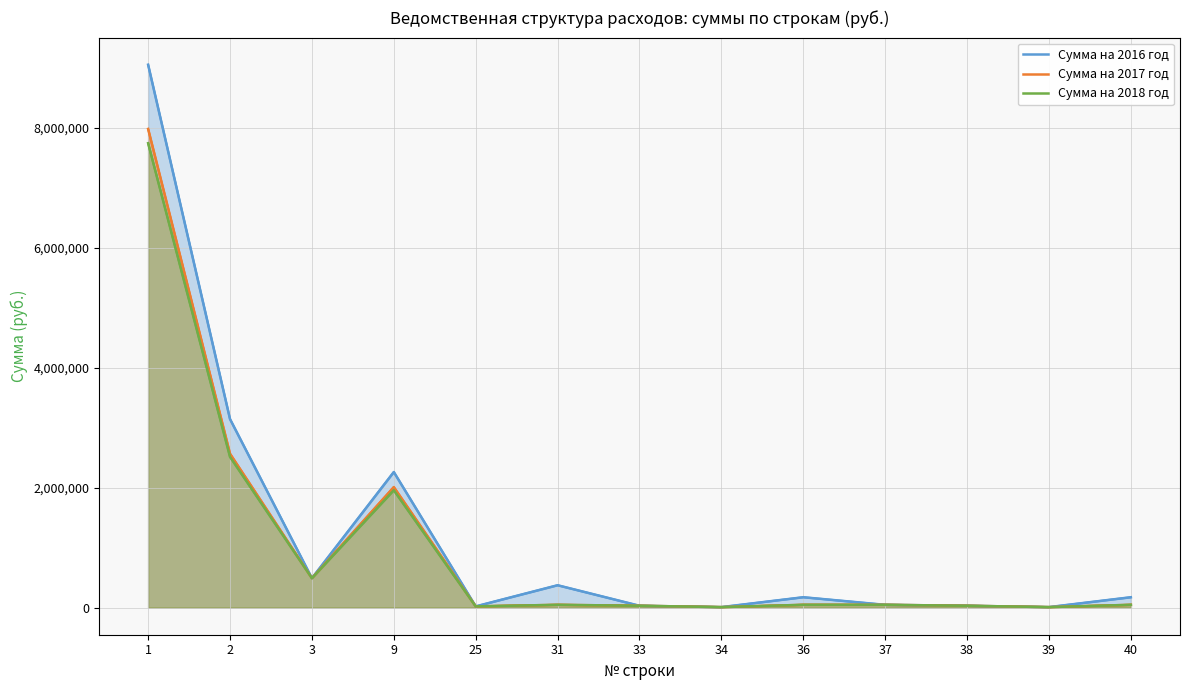

What is the sum of the Сумма на 2018 год values at 38 and 36?

76240.0